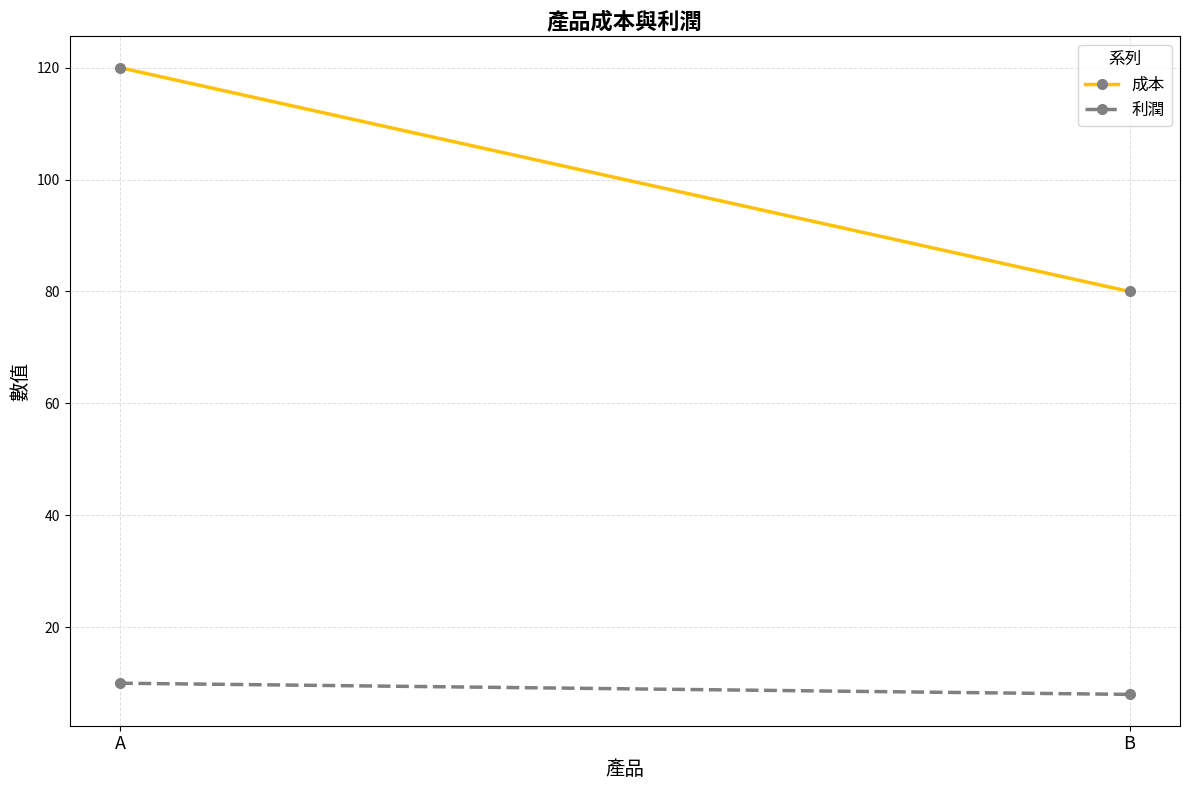

Which has a higher value, B or A?

A